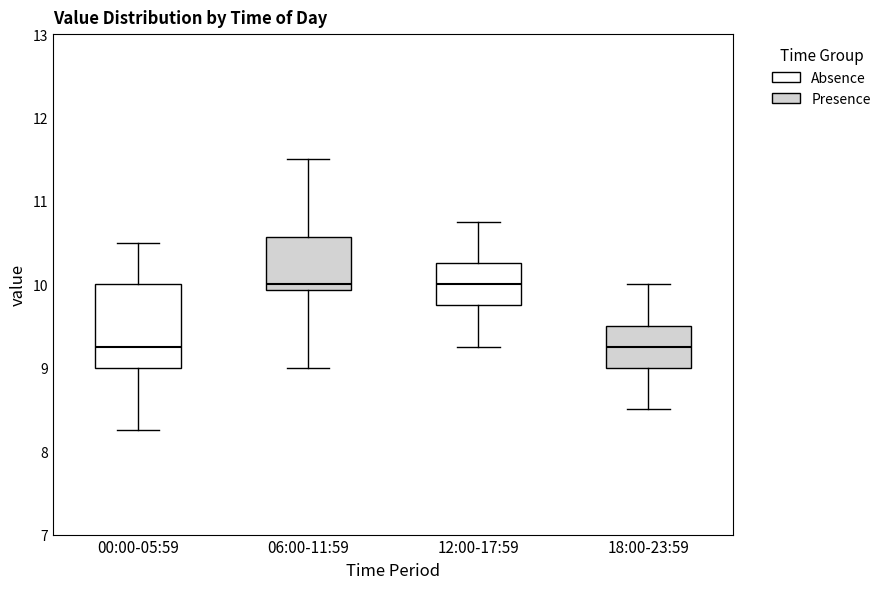

Reading left to right, read every box against the y-axis: the position of its median line, the range the box covers, and the ends of its whiskers. The values are not printed on the chart, so give them approximately, as read against the axis.

00:00-05:59: median 9.3, box 9.0 to 10.0, whiskers 8.3 to 10.5
06:00-11:59: median 10.0, box 9.9 to 10.6, whiskers 9.0 to 11.5
12:00-17:59: median 10.0, box 9.8 to 10.3, whiskers 9.3 to 10.8
18:00-23:59: median 9.3, box 9.0 to 9.5, whiskers 8.5 to 10.0